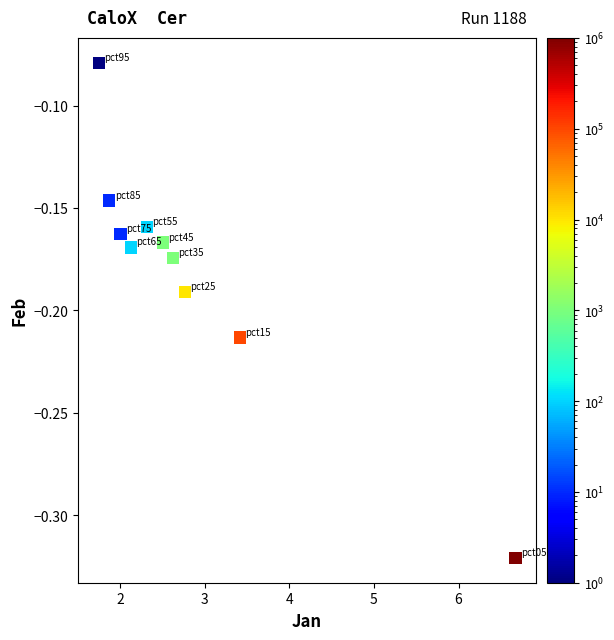

What is the range of X values (max minus min)?

4.9